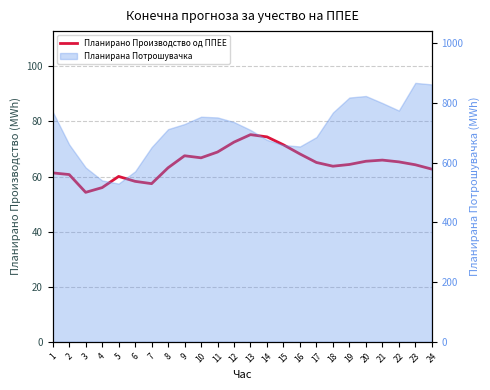

Reading left to right, list all the values displayed in this chart.

1=61.3	2=60.7	3=54.3	4=56.0	5=60.0	6=58.3	7=57.4	8=63.2	9=67.6	10=66.8	11=68.9	12=72.5	13=75.2	14=74.4	15=71.5	16=68.2	17=65.1	18=63.8	19=64.4	20=65.6	21=66.0	22=65.3	23=64.3	24=62.7